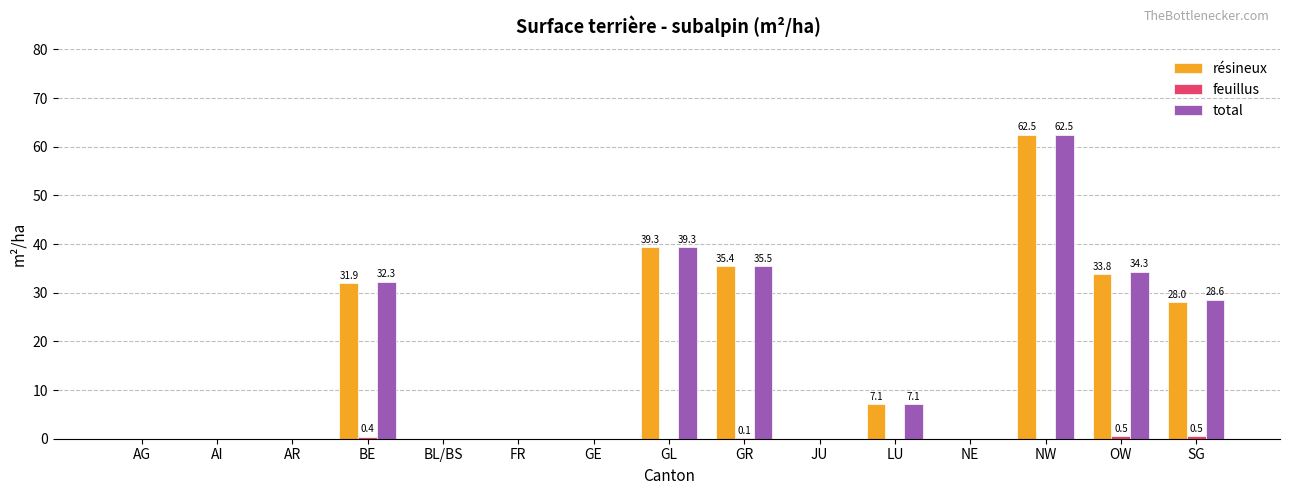

How many groups of bars are there?

15